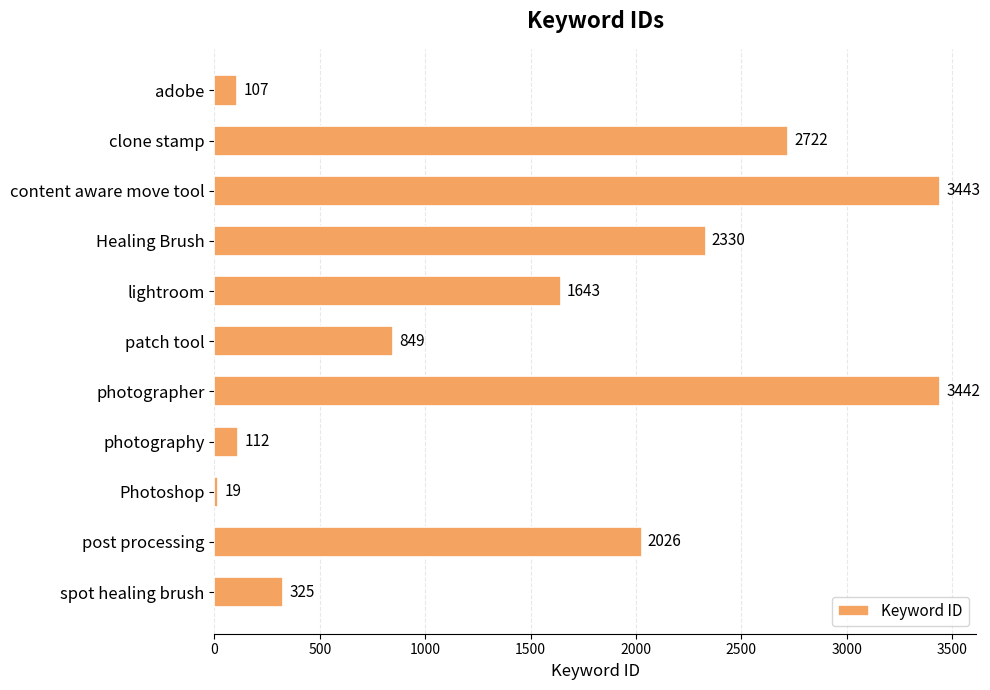

True or false: the data shows 849 at patch tool.

True